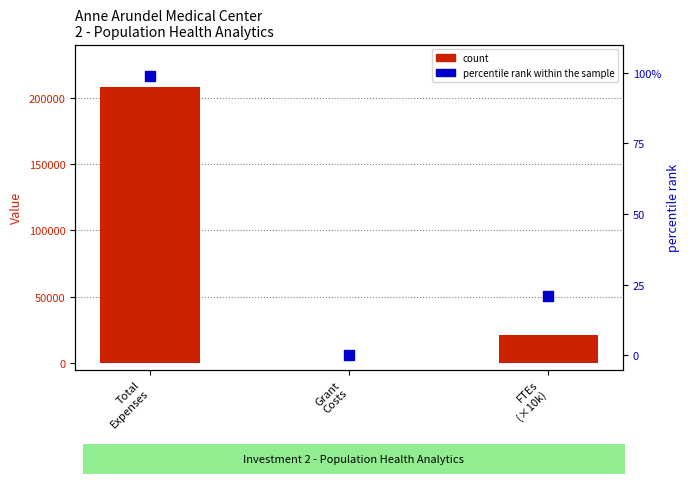

At which category is the sum across all series the highest?

Total
Expenses